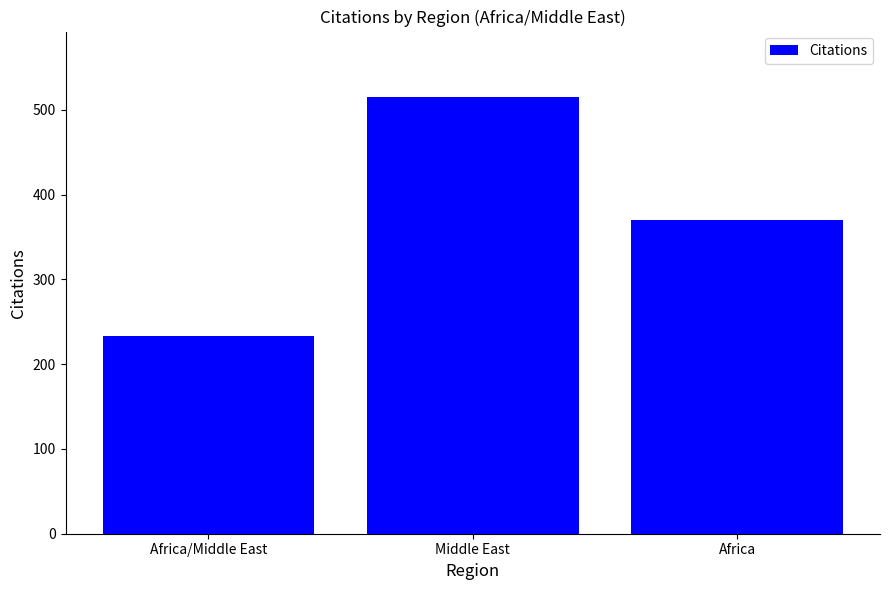

Which has a higher value, Africa/Middle East or Africa?

Africa